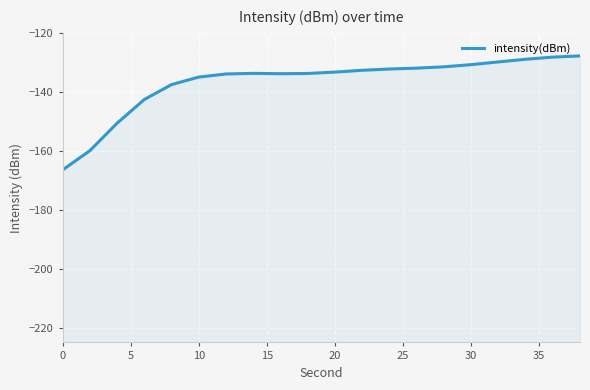

How many values are below -133?

11